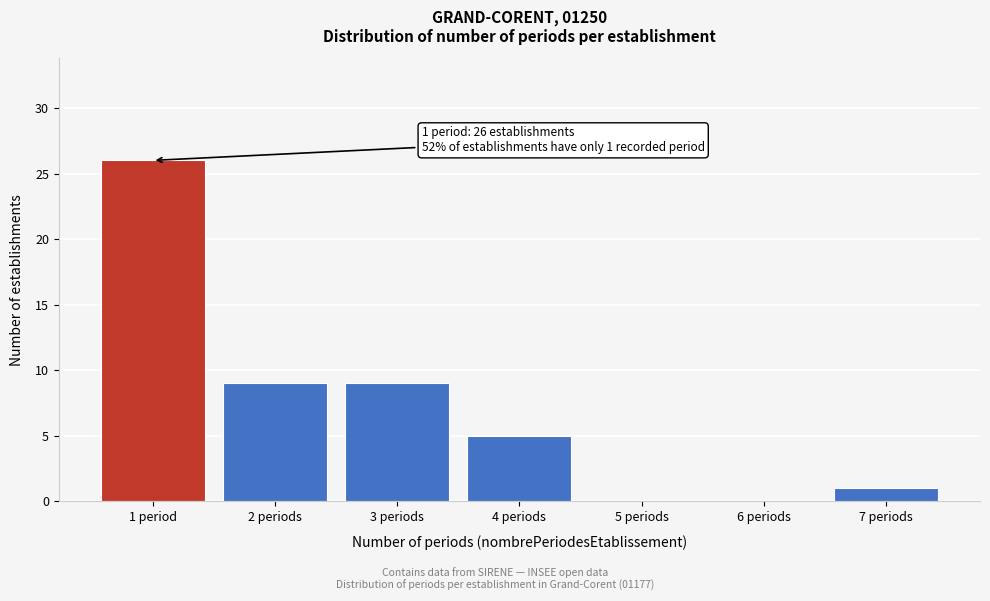

Reading left to right, extract all data points from this chart.

1 period=26	2 periods=9	3 periods=9	4 periods=5	5 periods=0	6 periods=0	7 periods=1